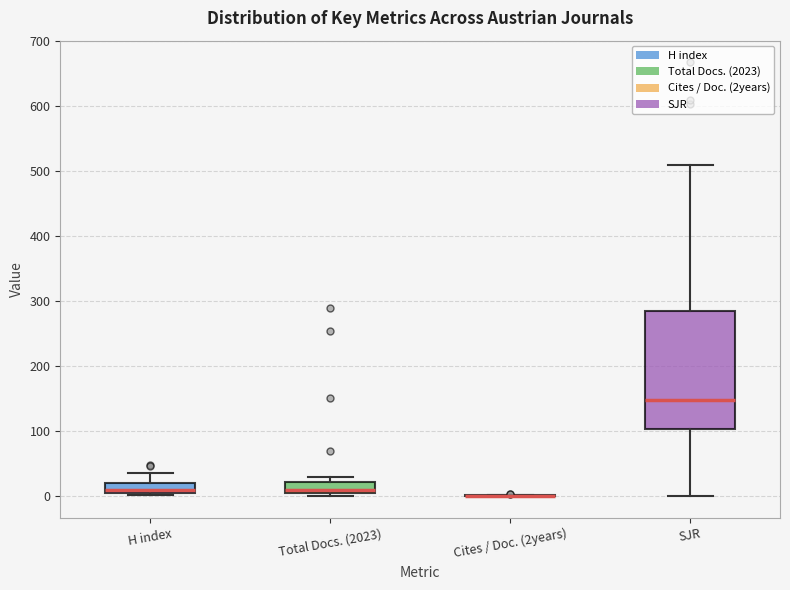

Reading left to right, read every box against the y-axis: the position of its median line, the range the box covers, and the ends of its whiskers. The values are not printed on the chart, so give them approximately, as read against the axis.

H index: median 10, box 0 to 20, whiskers 0 to 40
Total Docs. (2023): median 10, box 0 to 20, whiskers 0 (just below the box's lower edge) to 30
Cites / Doc. (2years): box collapsed to a line at 0, whiskers 0 to 0
SJR: median 150, box 100 to 290, whiskers 0 to 510